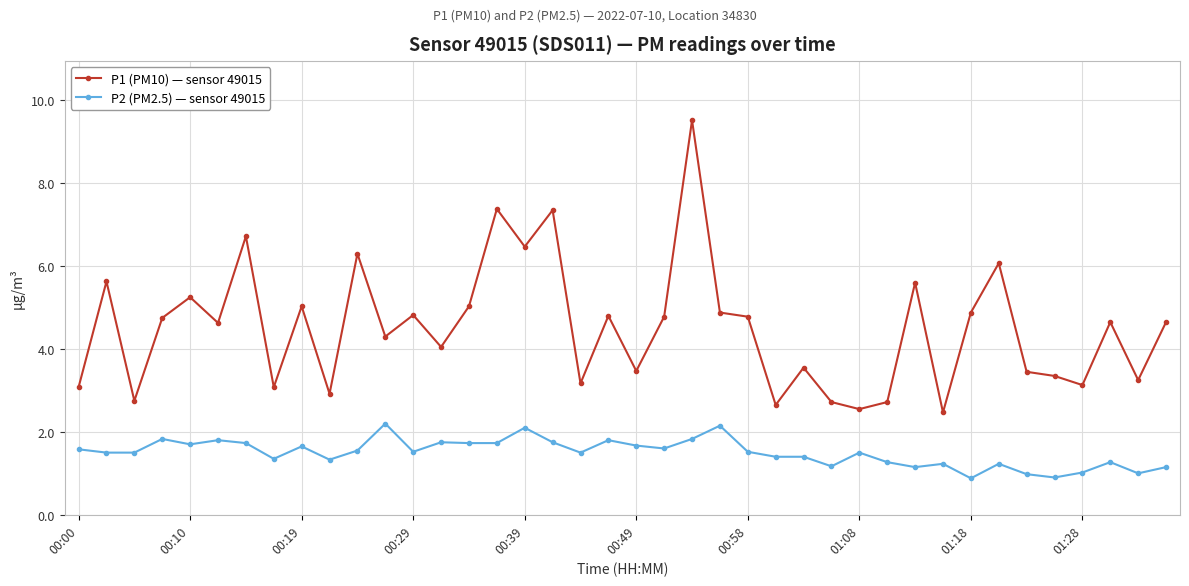

True or false: P1 (PM10) — sensor 49015 and P2 (PM2.5) — sensor 49015 cross at least once.

False